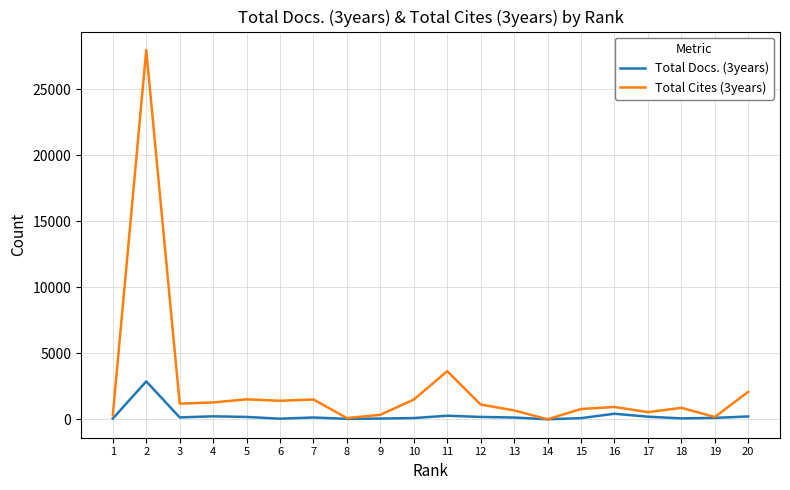

Which series has the largest total across all categories?

Total Cites (3years)